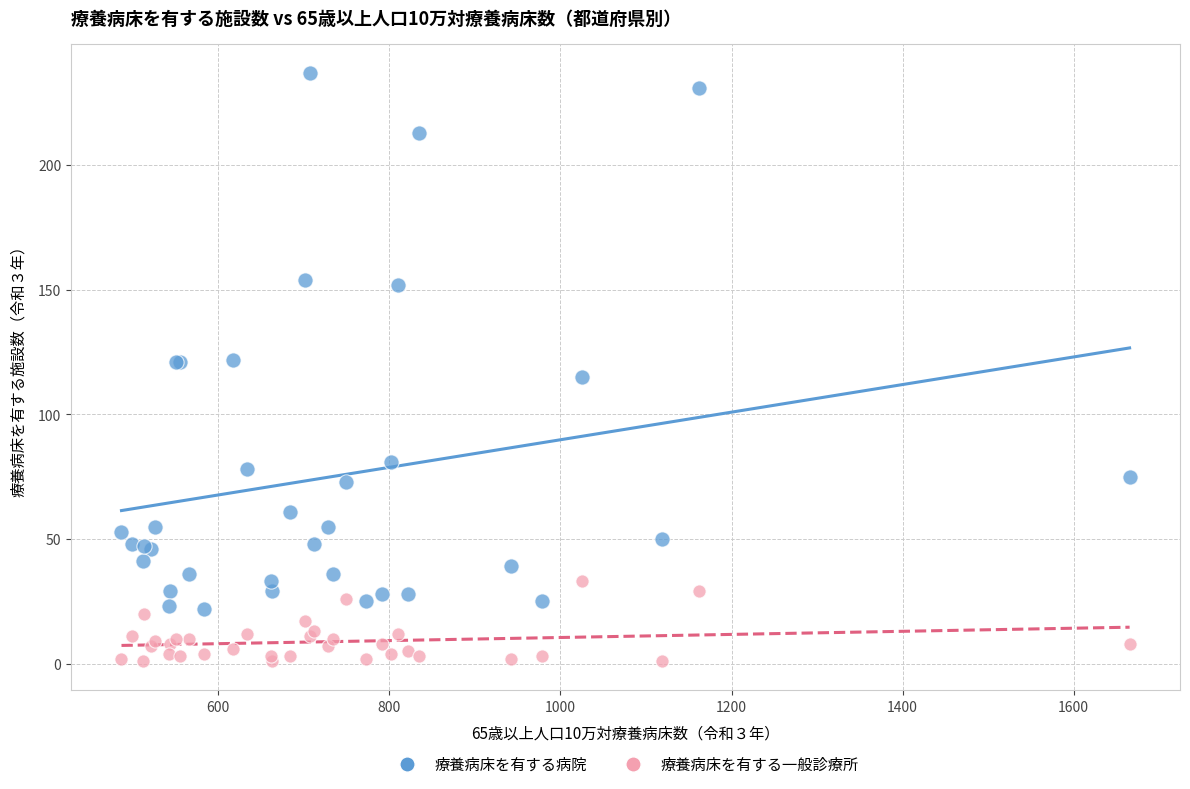

What are all the series names shown in the legend?

療養病床を有する病院, 療養病床を有する一般診療所